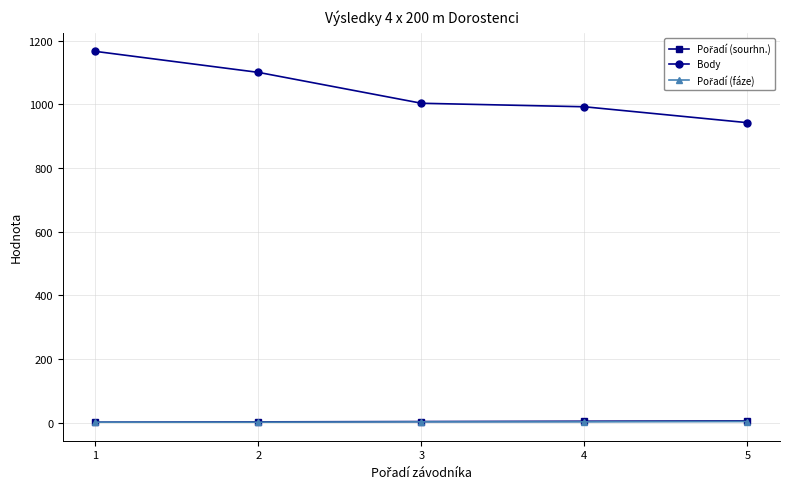

Which series changed the most between 1 and 5?

Body